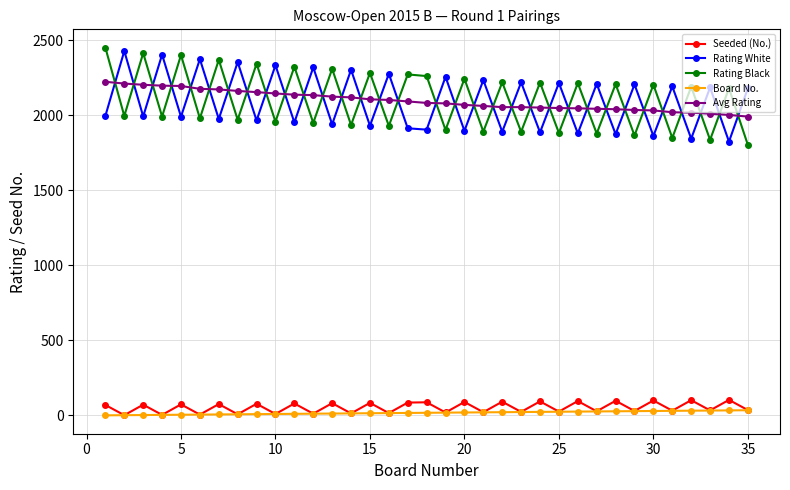

True or false: Seeded (No.) and Rating White intersect in this chart.

False